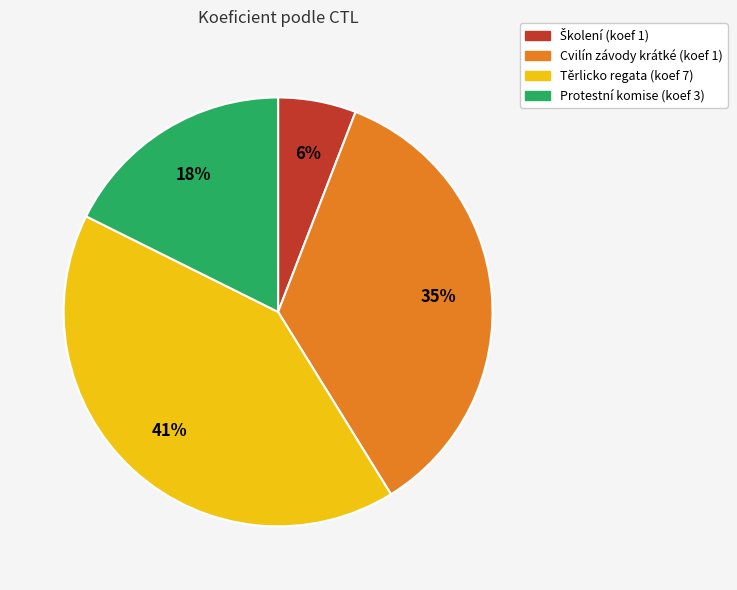

Do Protestní komise (koef 3) and Těrlicko regata (koef 7) together represent more than half of the pie?

Yes